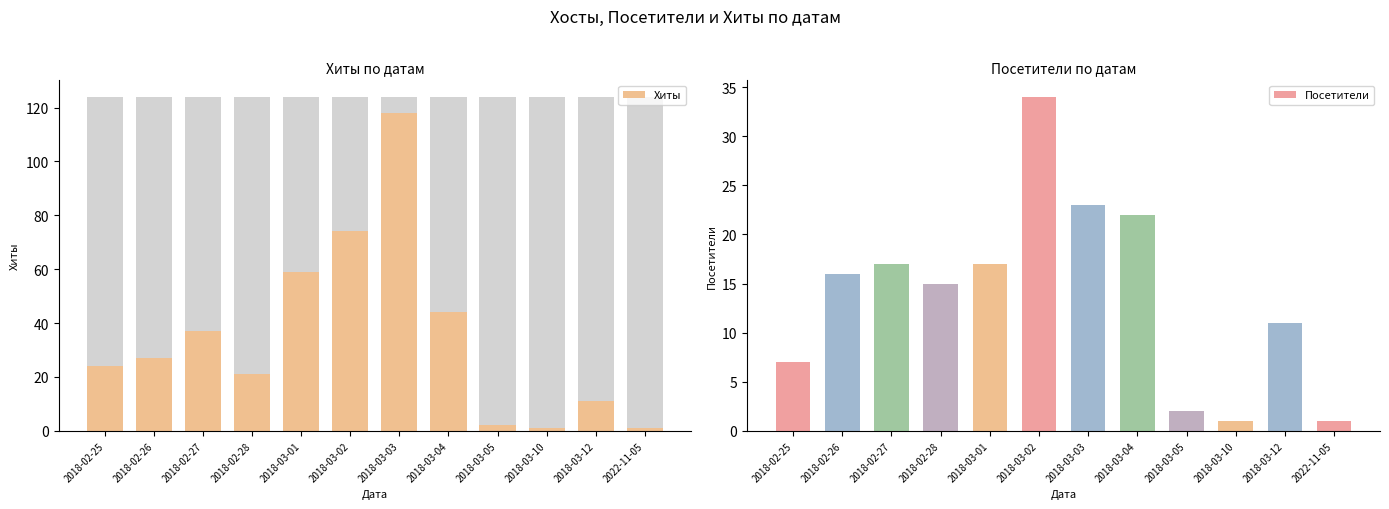

Where does the data first go above 27?

2018-02-27